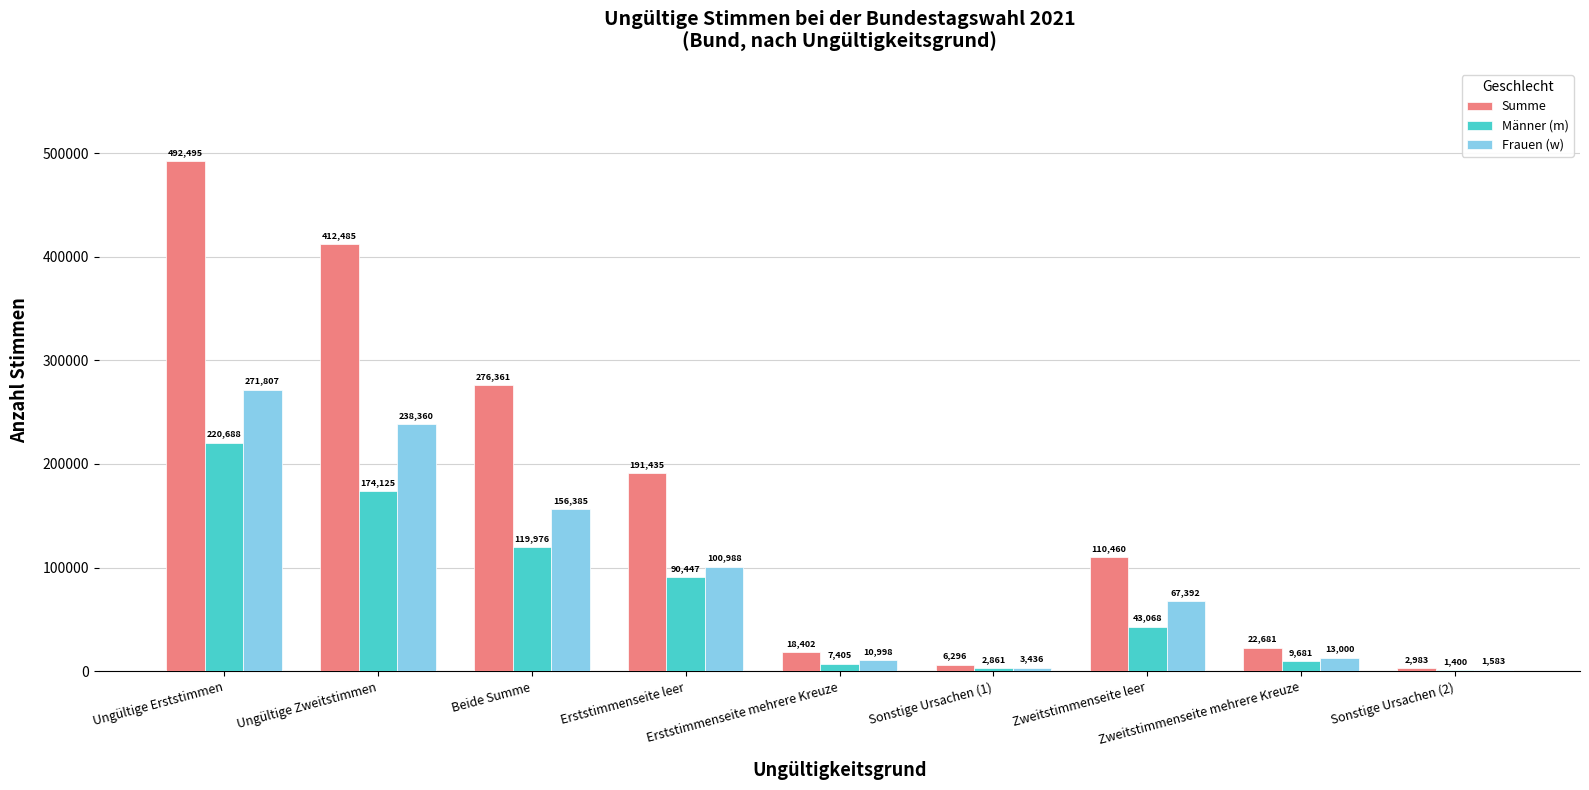

What is the average value of the Summe series?

170400